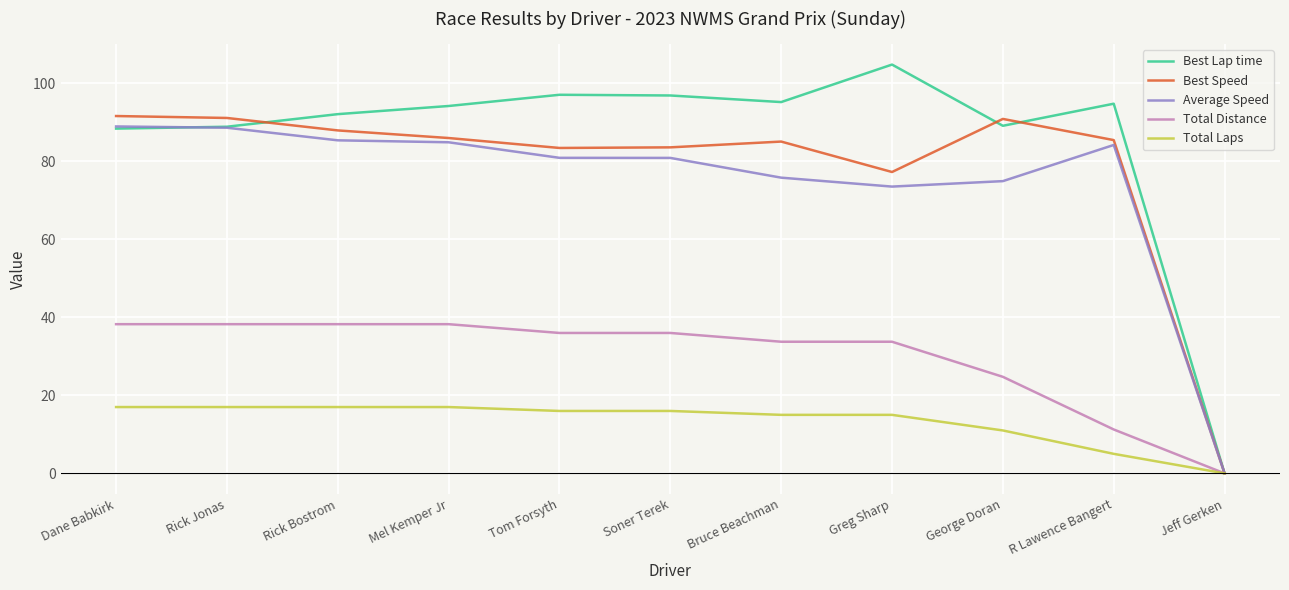

What is the difference between the maximum and minimum values in the Best Lap time series?

104.8